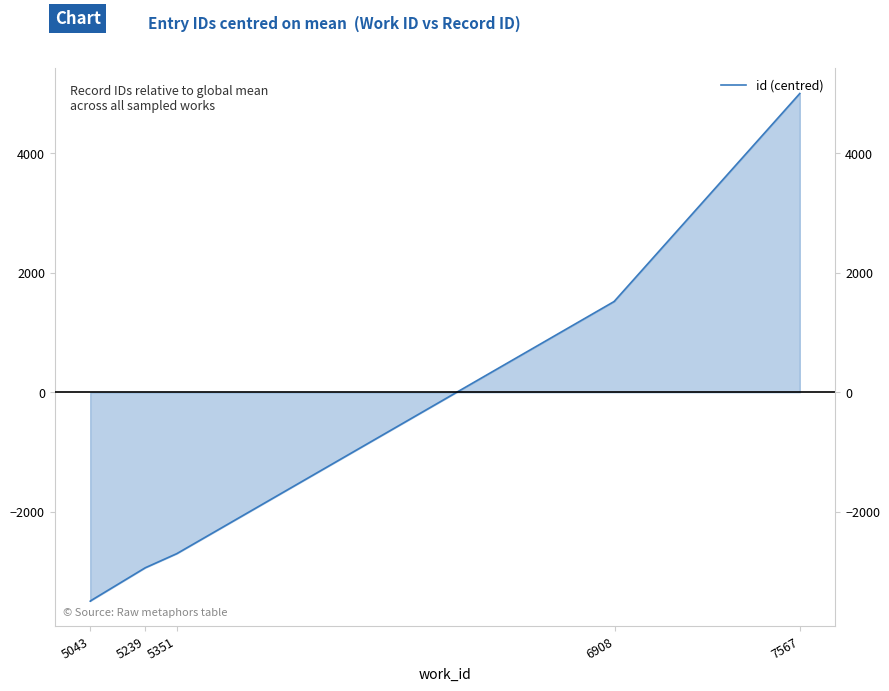

What is the value of the 5th point from the left?

1522.8